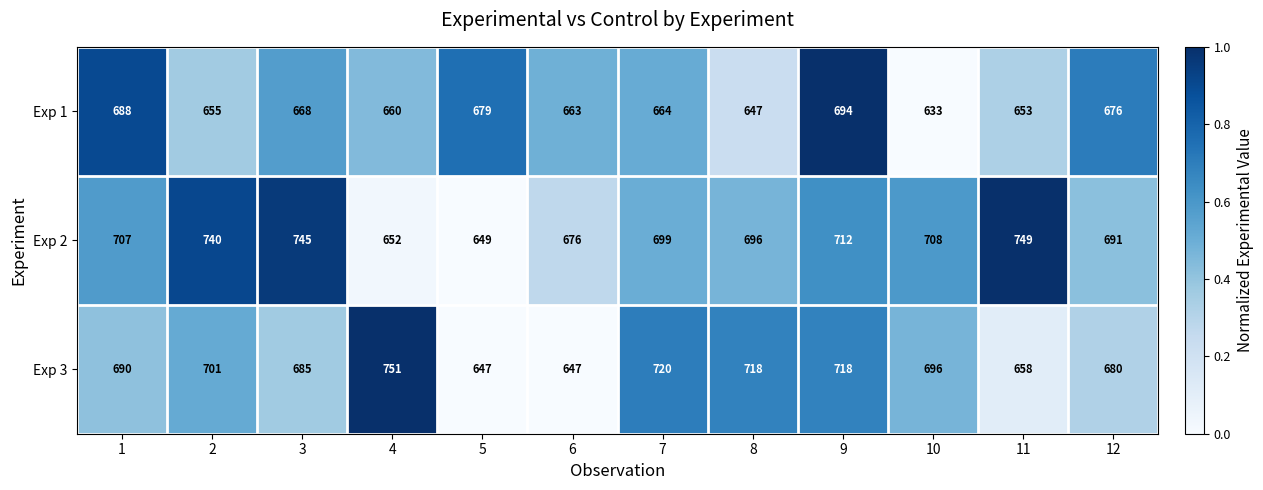

Which series has the widest spread of values?

Exp 3